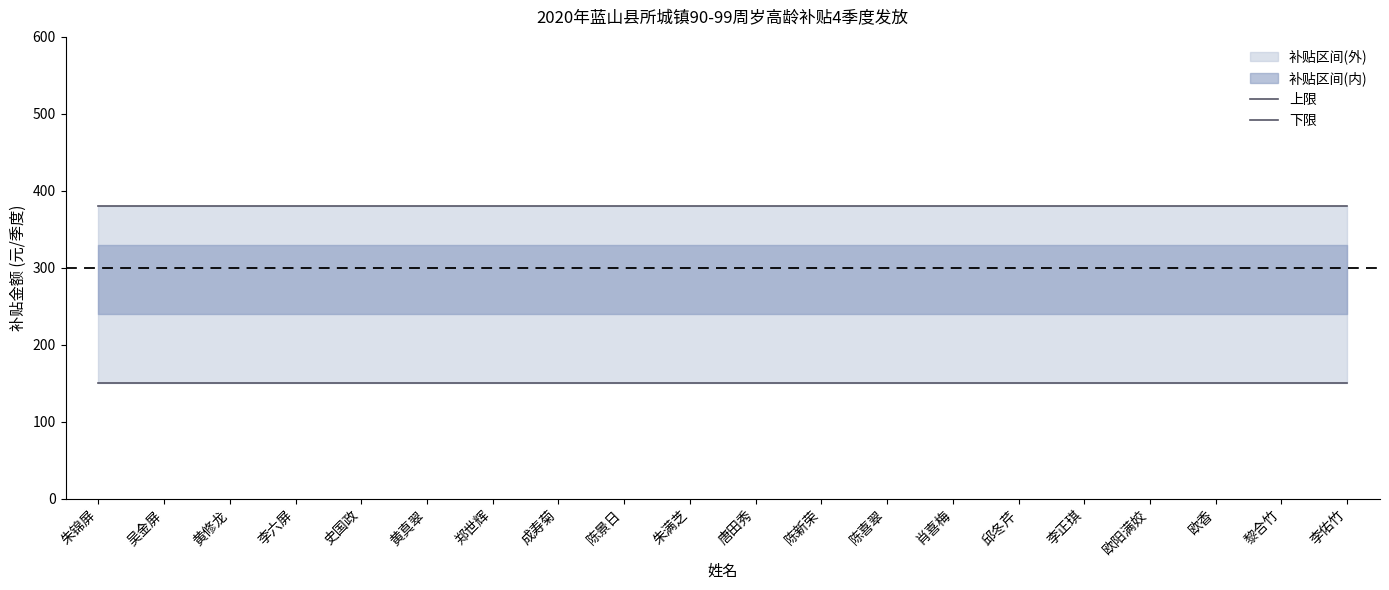

The 上限 series shows 380 at 黎合竹. True or false?

True